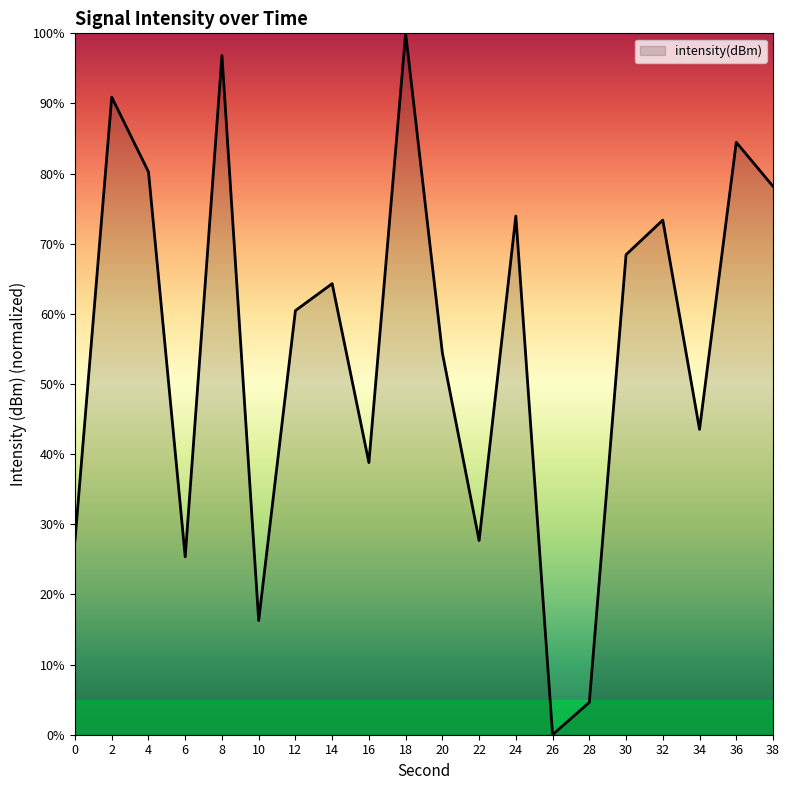

How many lines are shown in the chart?

1